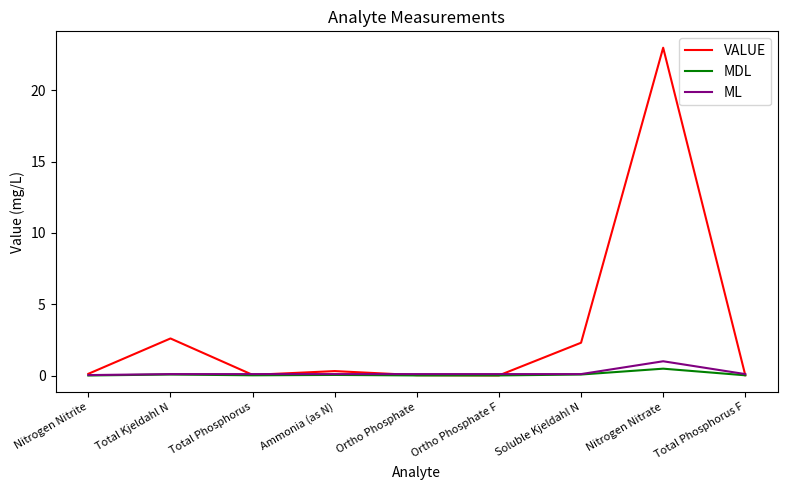

The VALUE series shows 3.8 at Soluble Kjeldahl N. True or false?

False